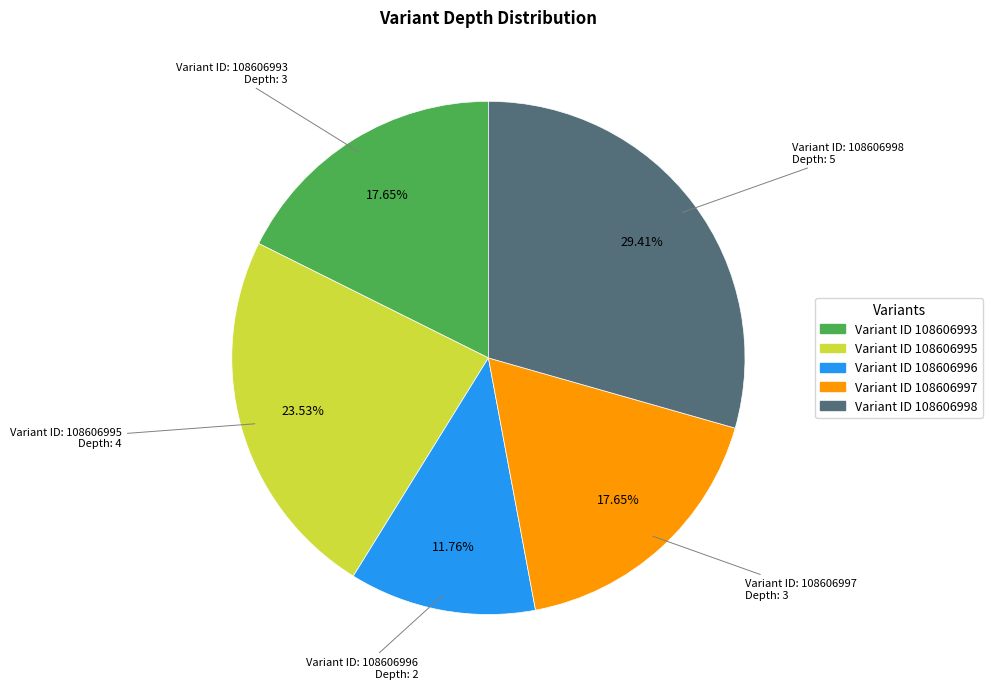

Is there any slice that represents more than half of the pie?

No